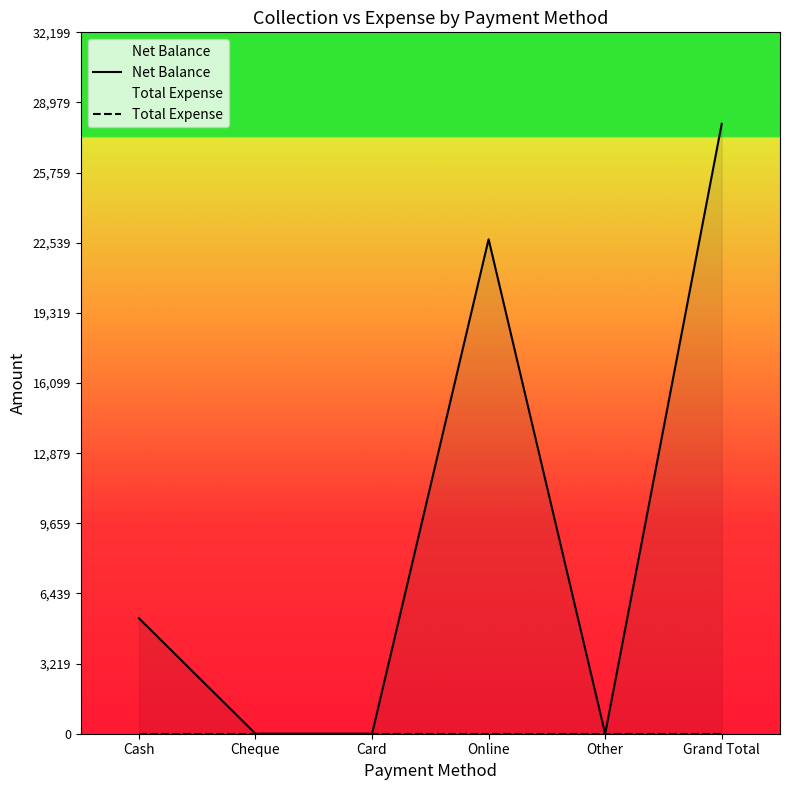

Reading left to right, transcribe all the data shown in this chart.

Net Balance: 5300	0	0	22700	0	28000
Total Expense: 0	0	0	0	0	0